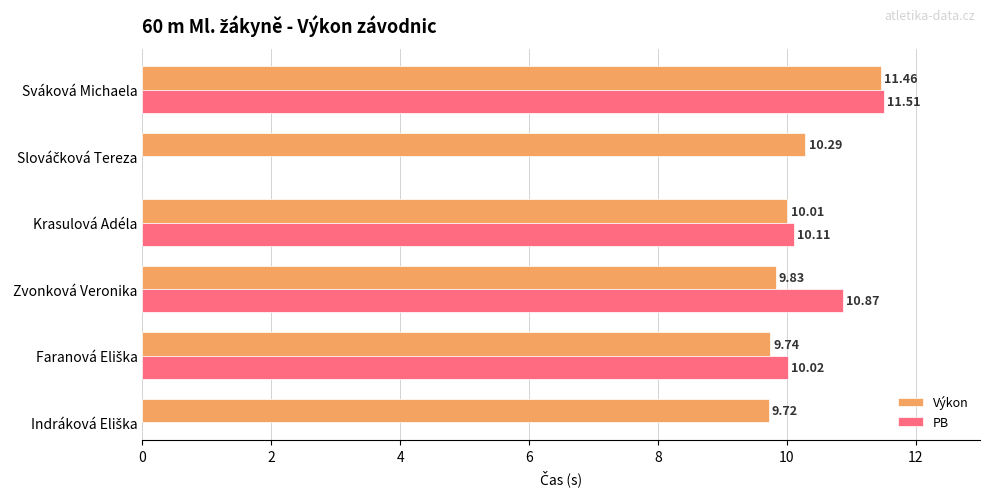

At which label does Výkon reach its peak?

Sváková Michaela